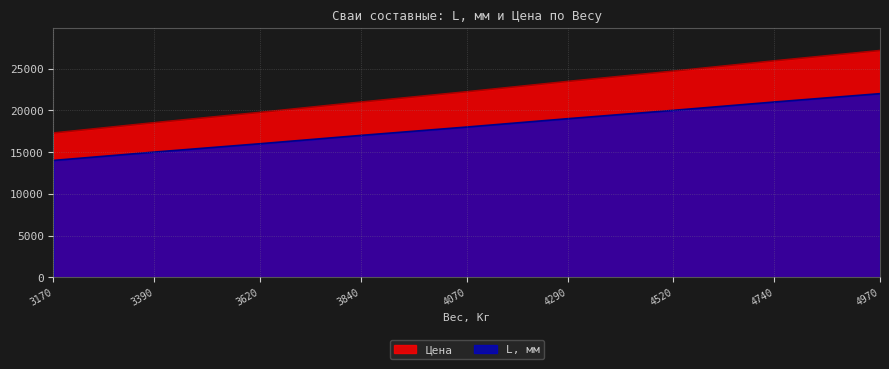

What is the difference between the maximum and minimum values in the Цена series?

9880